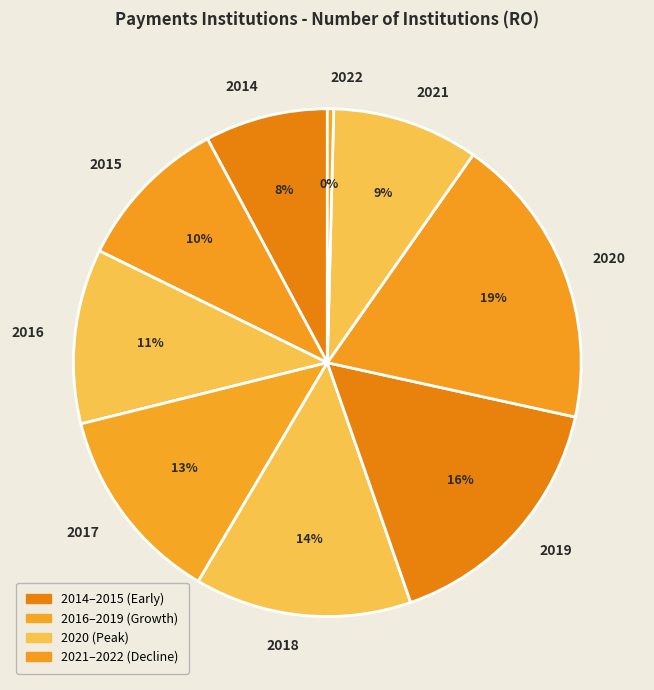

What is the largest slice in the pie chart?

2020